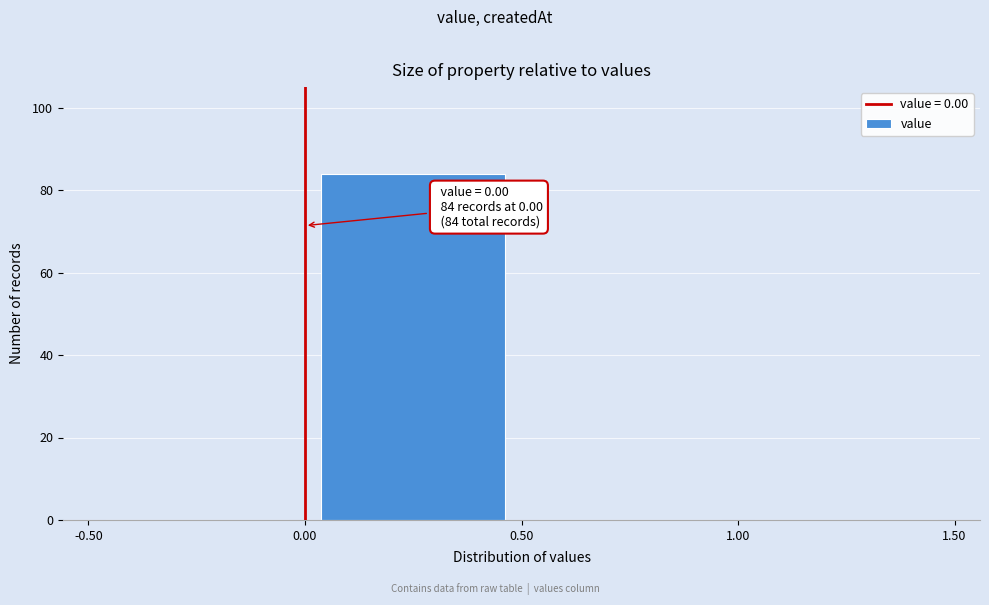

Which range on the x-axis has the tallest bar?

0.00 to 0.50